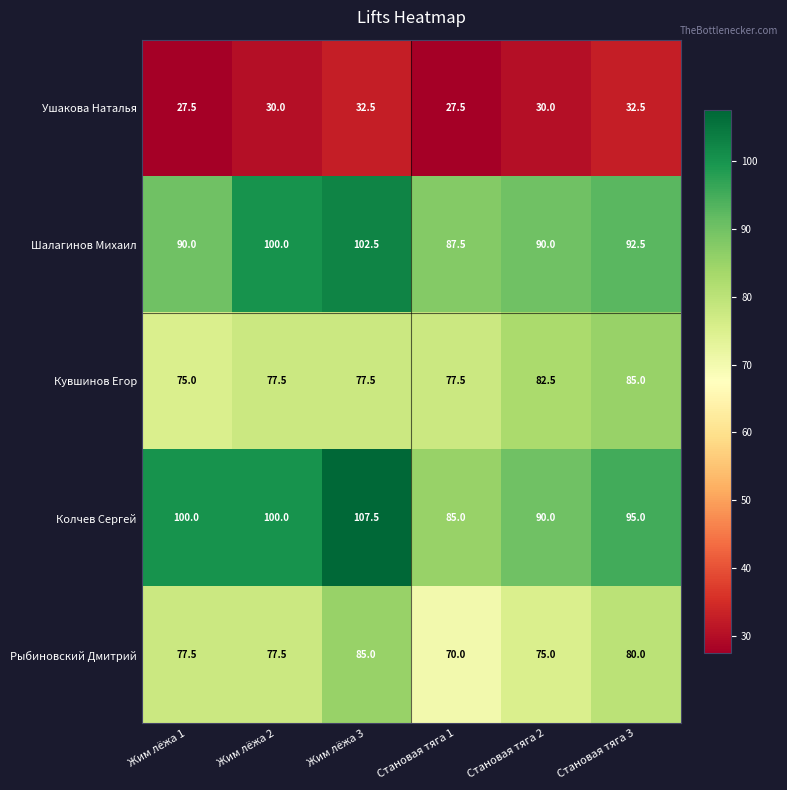

What is the difference between the Рыбиновский Дмитрий values at Становая тяга 1 and Становая тяга 3?

10.0